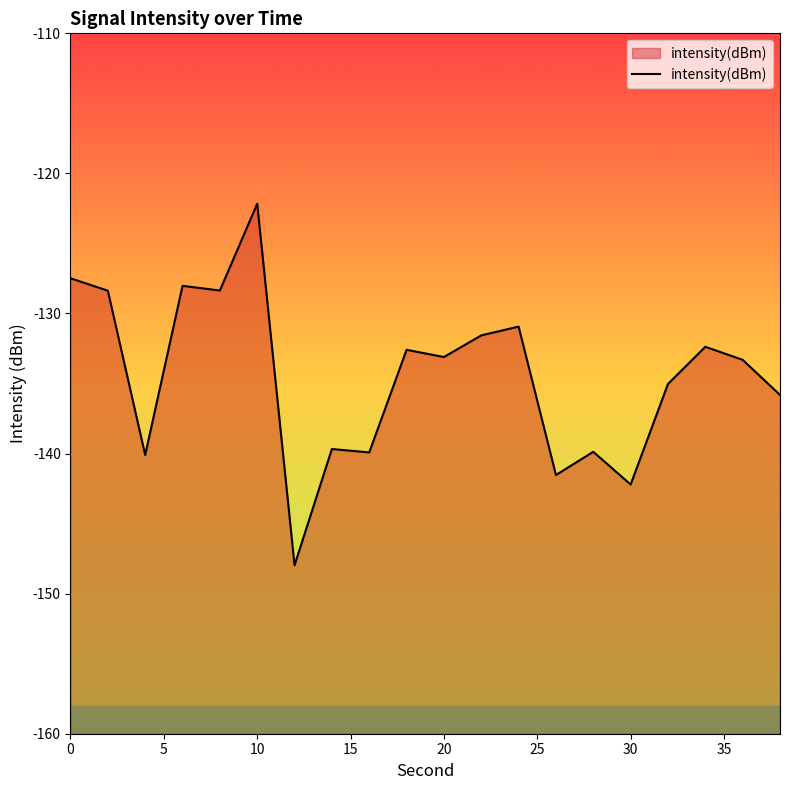

What is the difference between the maximum and minimum values?

25.8